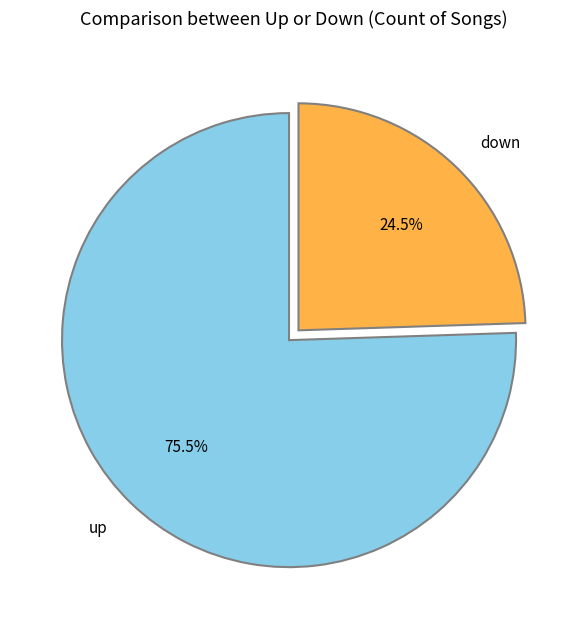

Does any single category account for the majority?

Yes